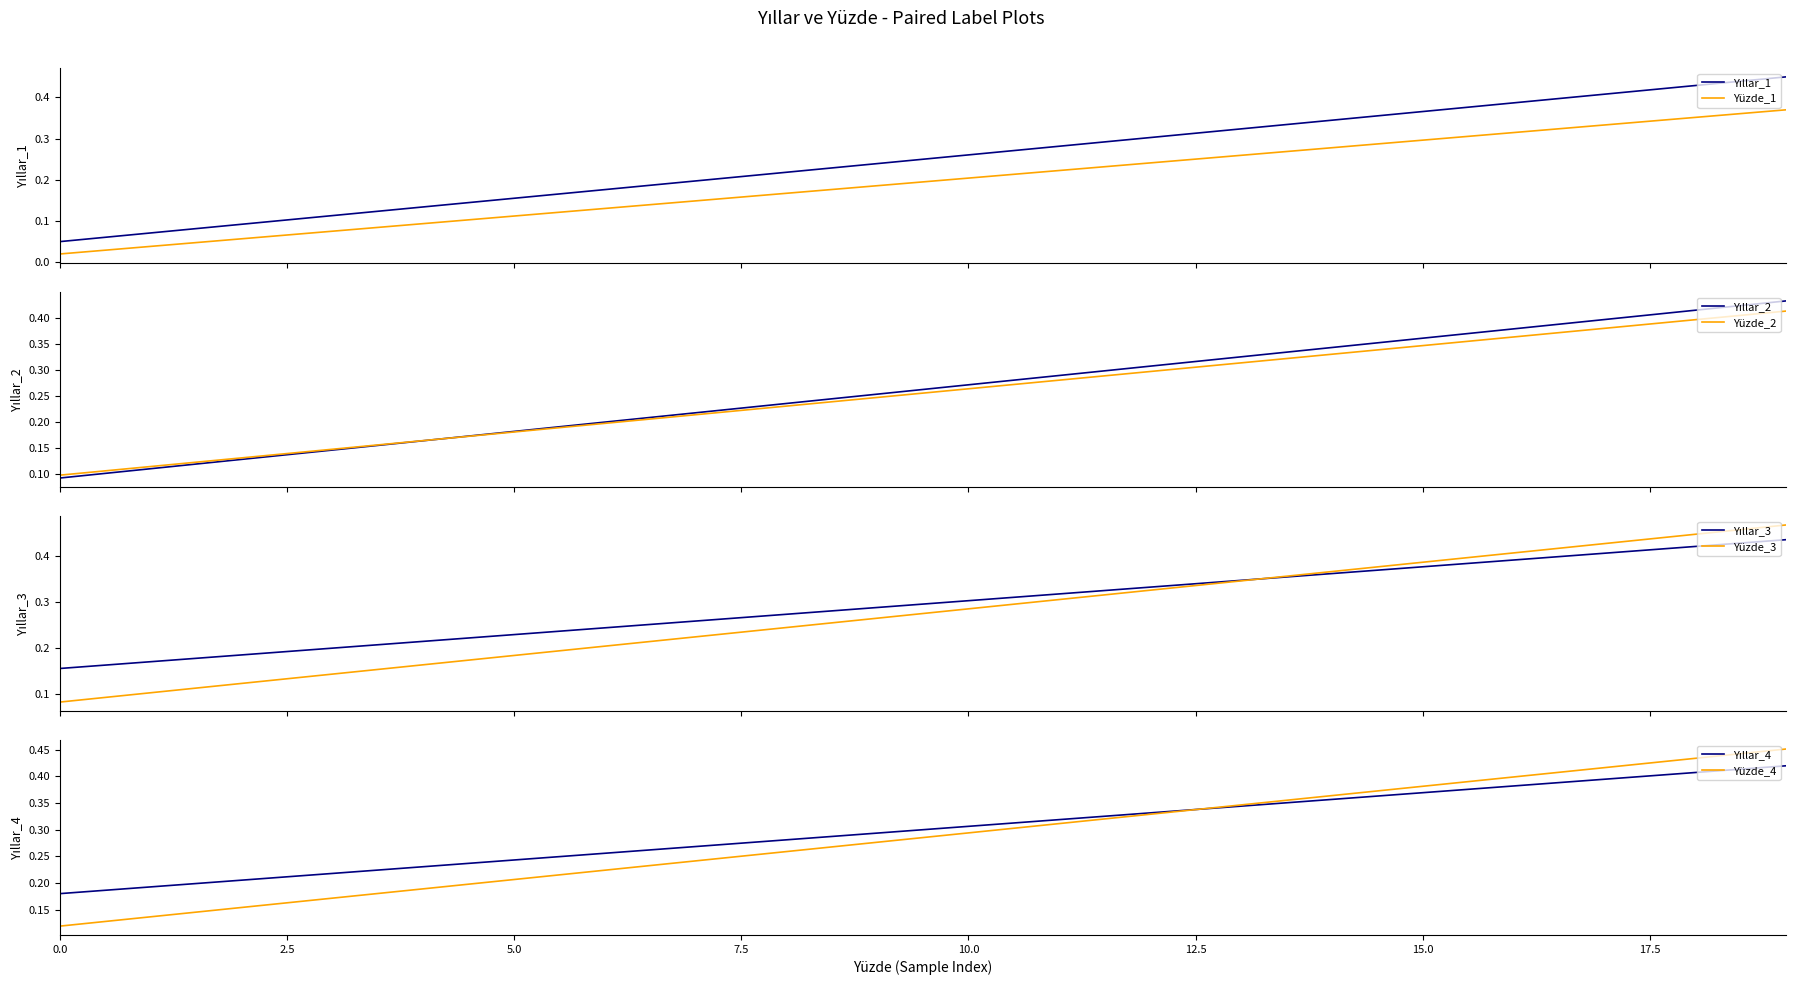

What is the value of the Yıllar point at the 1st from the left?

0.1